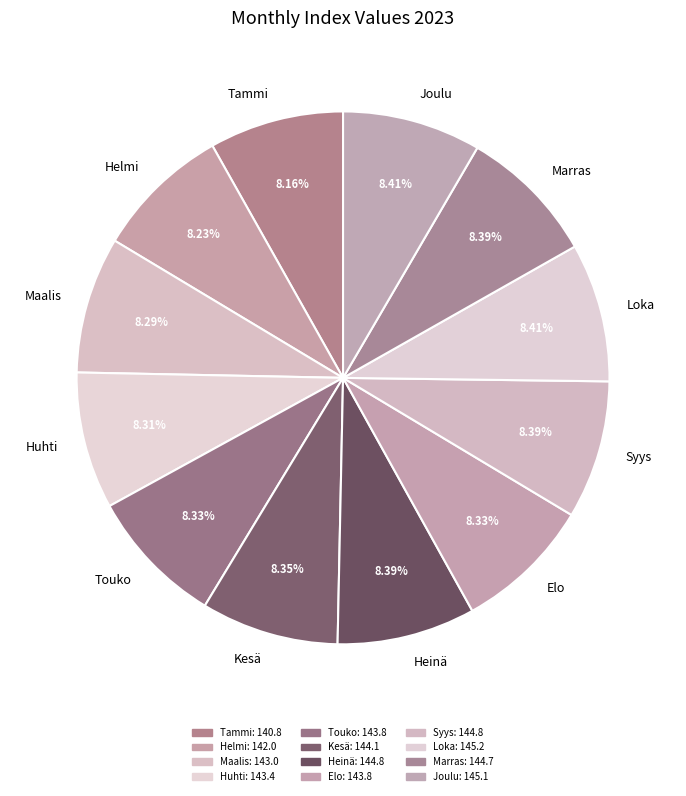

The Marras slice represents 8% of the pie. True or false?

True